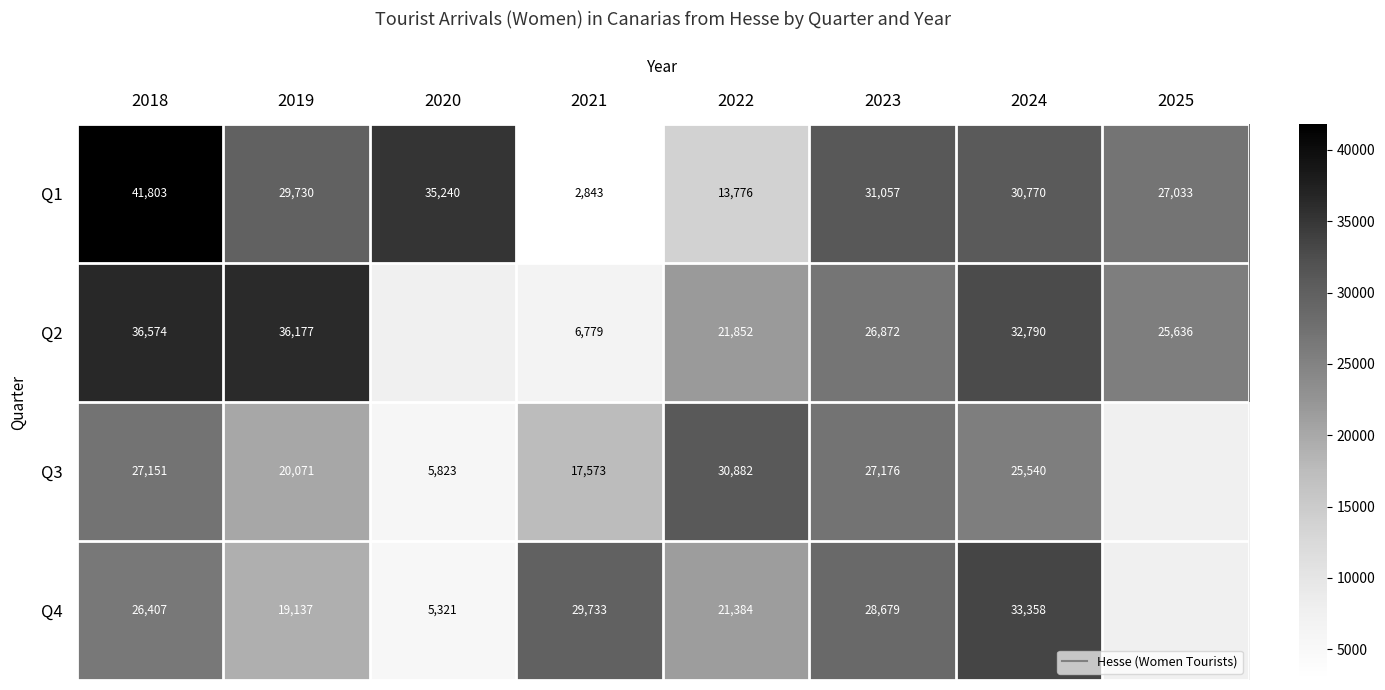

How many categories are shown in the chart?

8